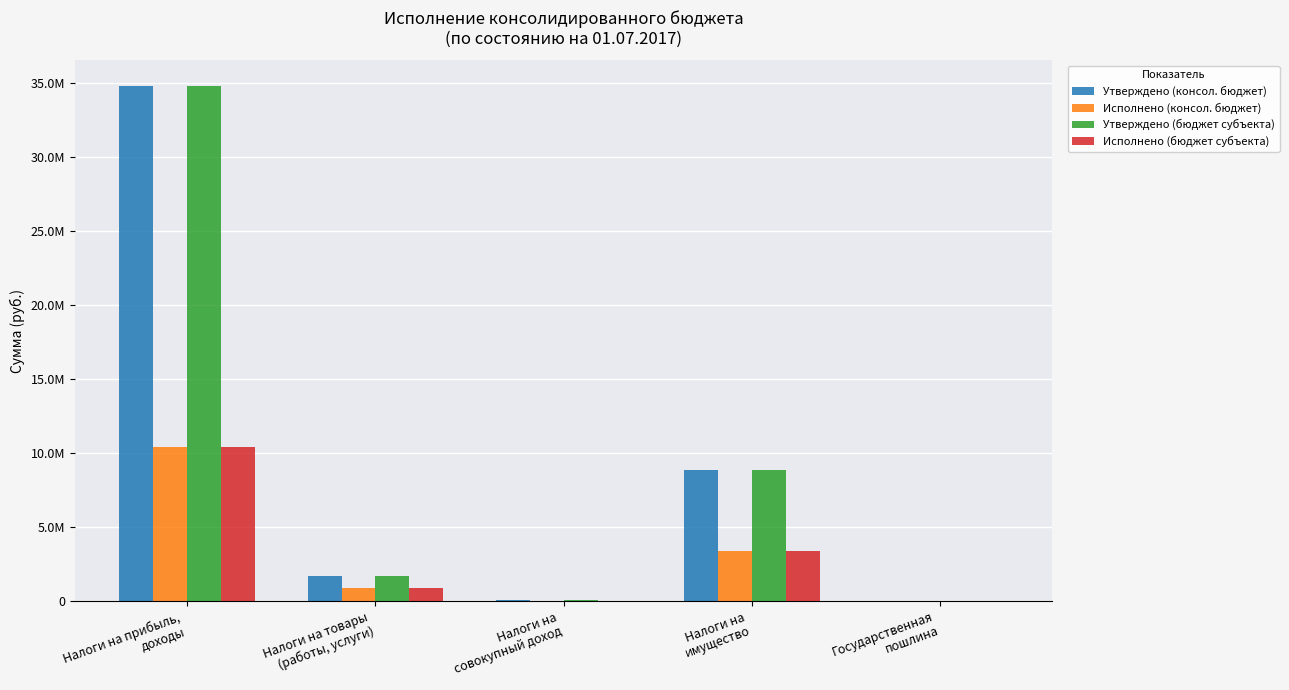

Reading left to right, transcribe all the data shown in this chart.

Утверждено (консол. бюджет): Налоги на прибыль,
доходы=34821200.0	Налоги на товары
(работы, услуги)=1707200.0	Налоги на
совокупный доход=60400.0	Налоги на
имущество=8849000.0	Государственная
пошлина=2400.0
Исполнено (консол. бюджет): Налоги на прибыль,
доходы=10412119.4	Налоги на товары
(работы, услуги)=860139.4	Налоги на
совокупный доход=18490.6	Налоги на
имущество=3368206.5	Государственная
пошлина=1500.0
Утверждено (бюджет субъекта): Налоги на прибыль,
доходы=34821200.0	Налоги на товары
(работы, услуги)=1707200.0	Налоги на
совокупный доход=60400.0	Налоги на
имущество=8849000.0	Государственная
пошлина=2400.0
Исполнено (бюджет субъекта): Налоги на прибыль,
доходы=10412119.4	Налоги на товары
(работы, услуги)=860139.4	Налоги на
совокупный доход=18490.6	Налоги на
имущество=3368206.5	Государственная
пошлина=1500.0